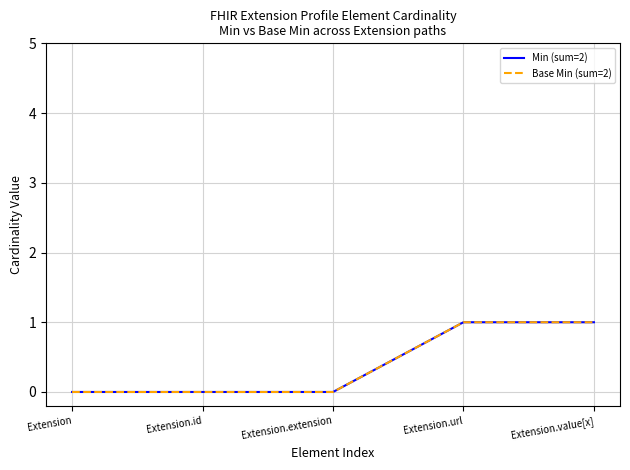

Does the chart display data point markers on the line(s)?

No